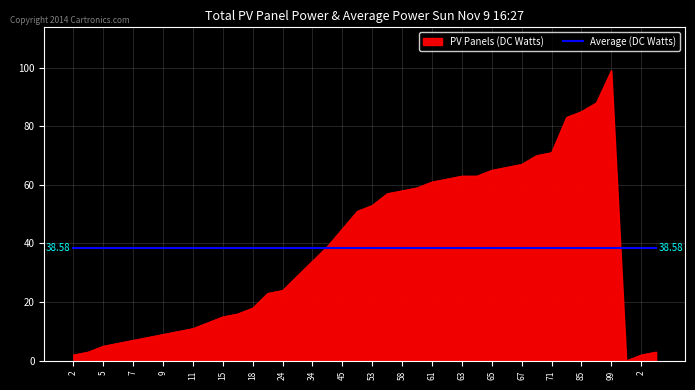

How many lines are shown in the chart?

2